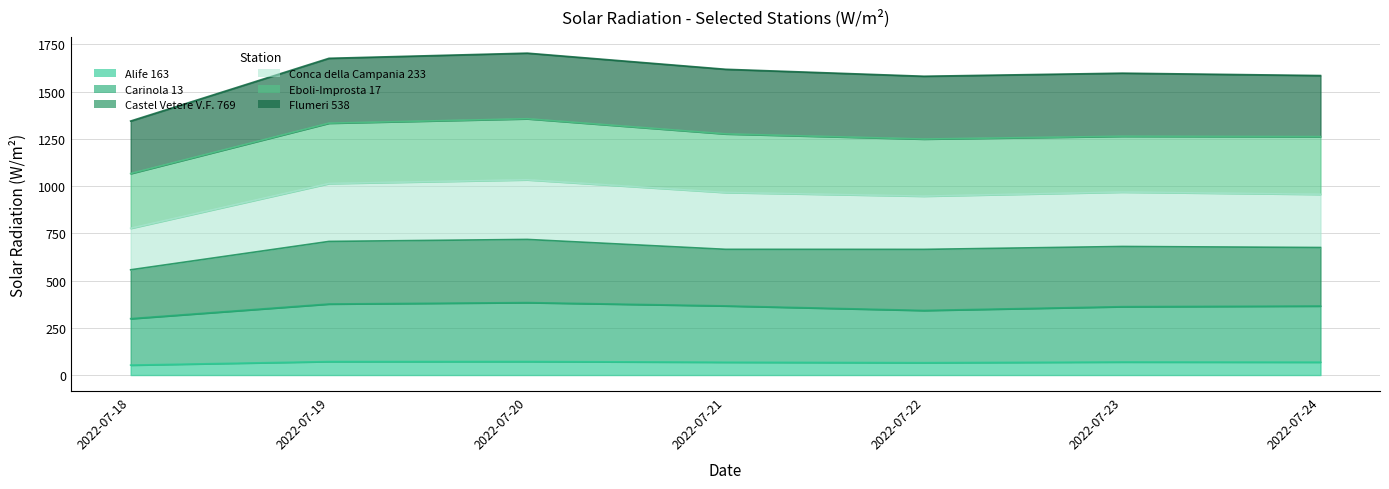

Rank the categories by Conca della Campania 233 value from lowest to highest.

2022-07-18, 2022-07-22, 2022-07-24, 2022-07-23, 2022-07-21, 2022-07-19, 2022-07-20